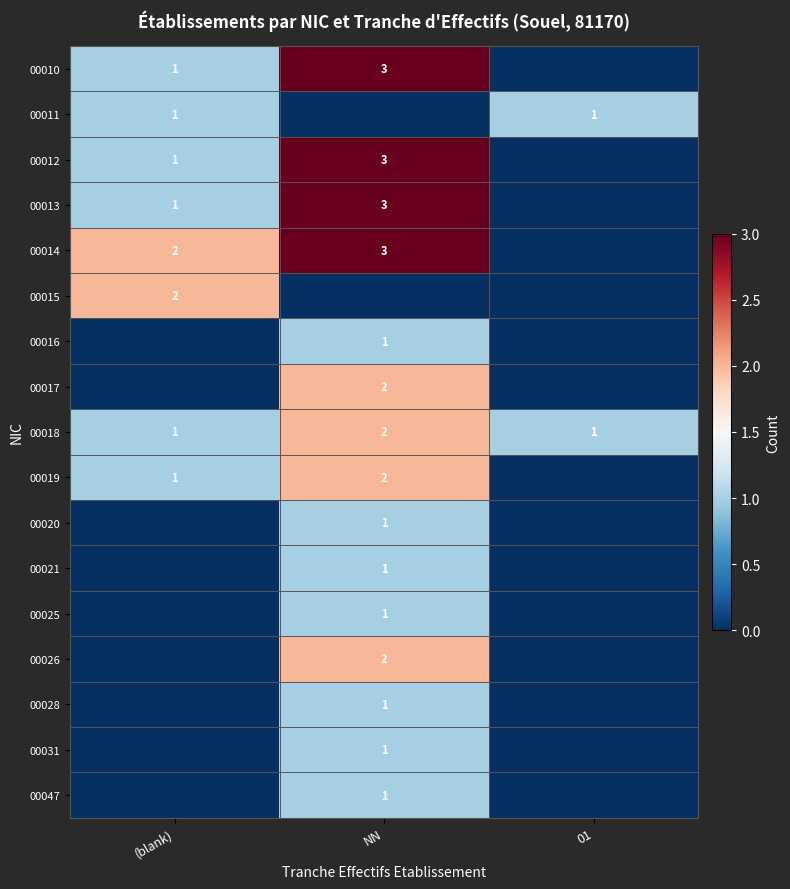

Which category has the highest value across all series?

NN